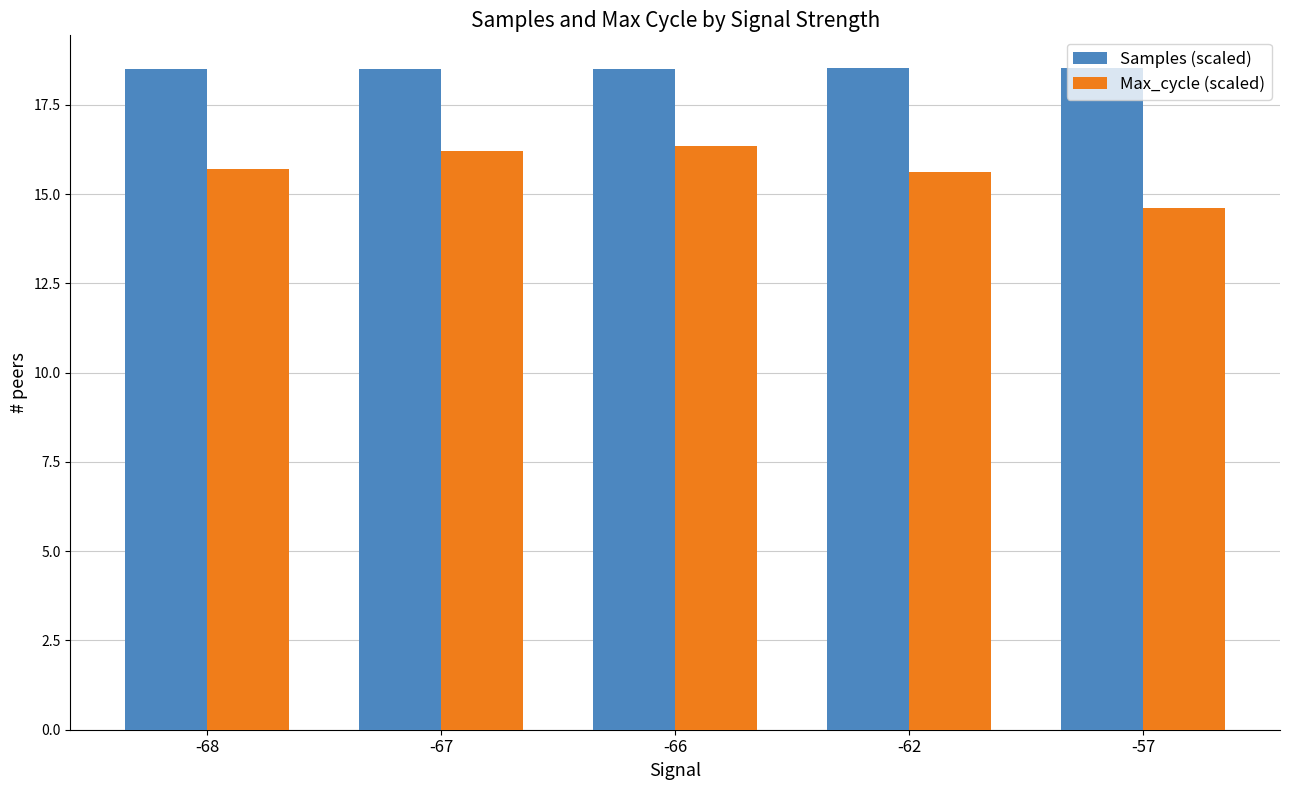

What is the minimum value shown in the chart?

14.6